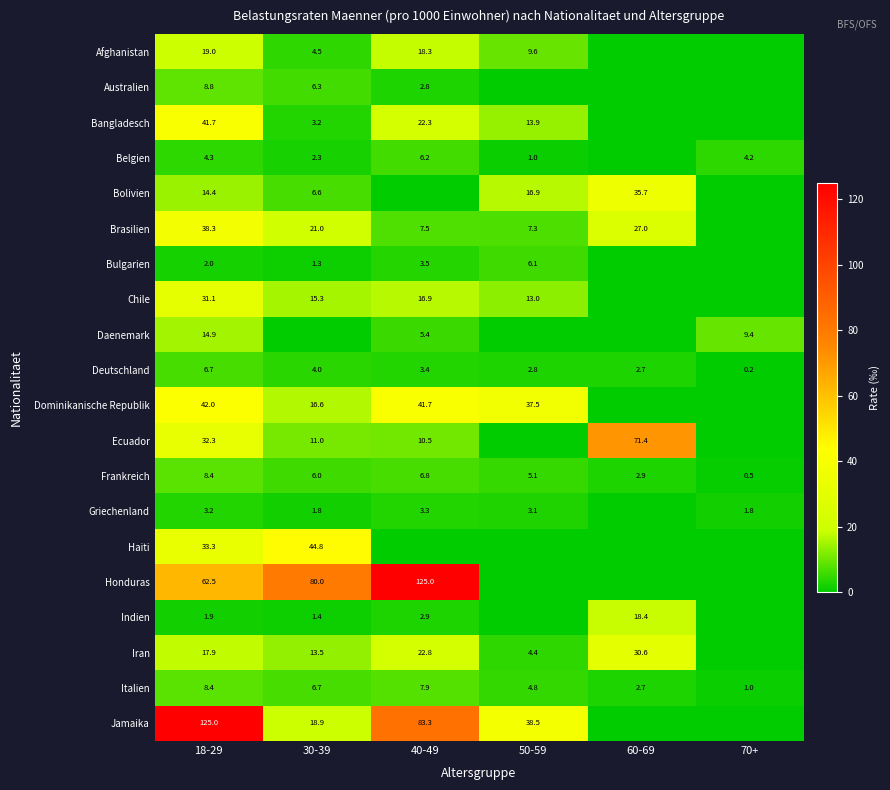

What is the difference between the Griechenland values at 70+ and 18-29?

1.4